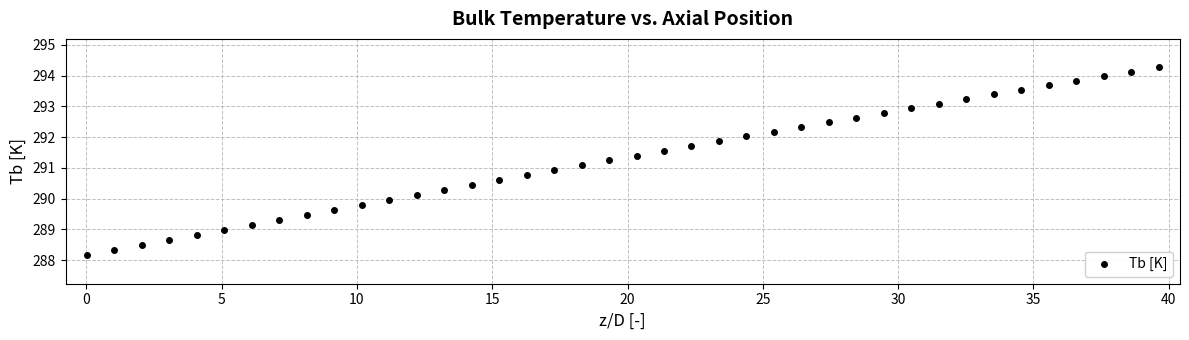

What is the range of Y values (max minus min)?

6.1